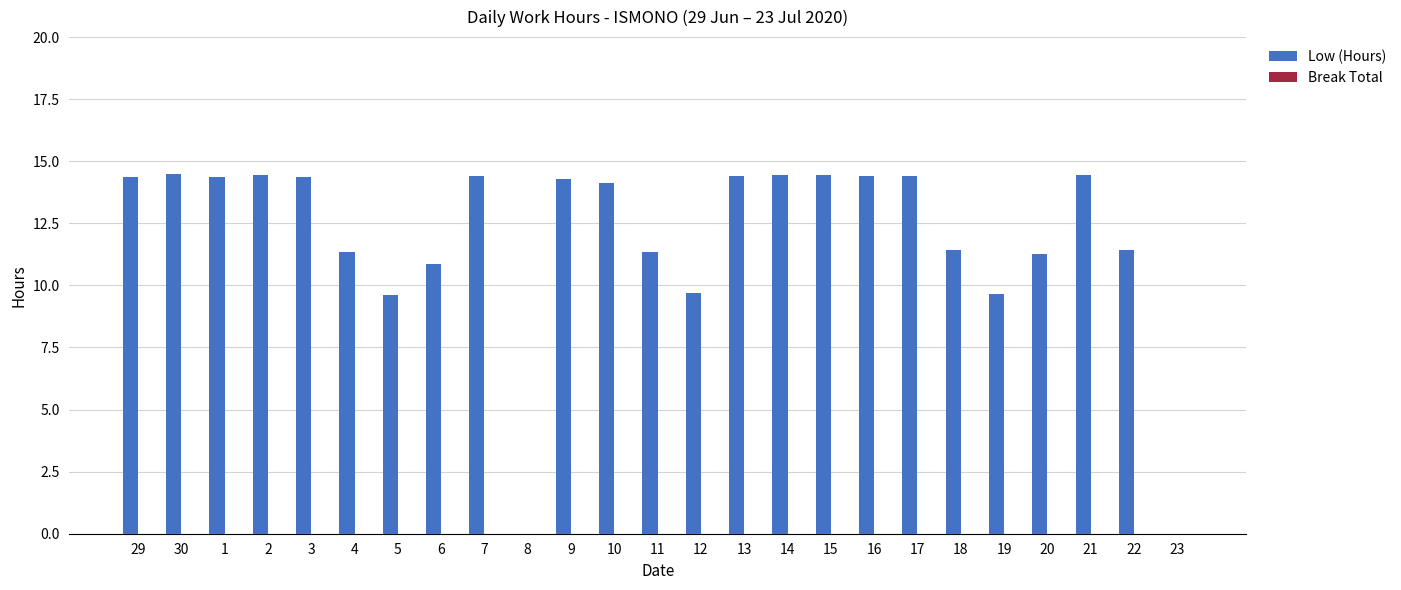

Are the bars grouped side by side (vs. stacked)?

No